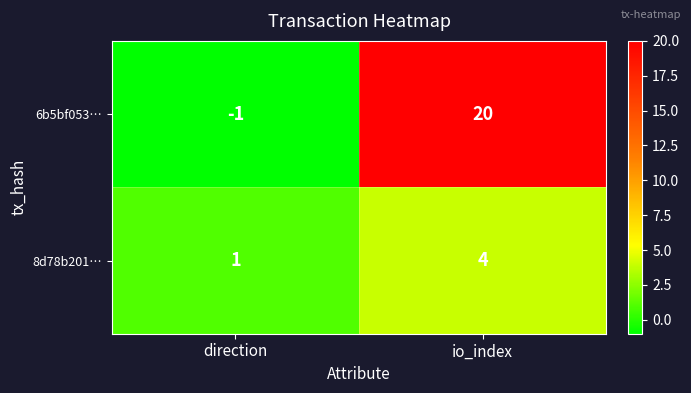

Reading left to right, transcribe all the data shown in this chart.

6b5bf053…: -1	20
8d78b201…: 1	4